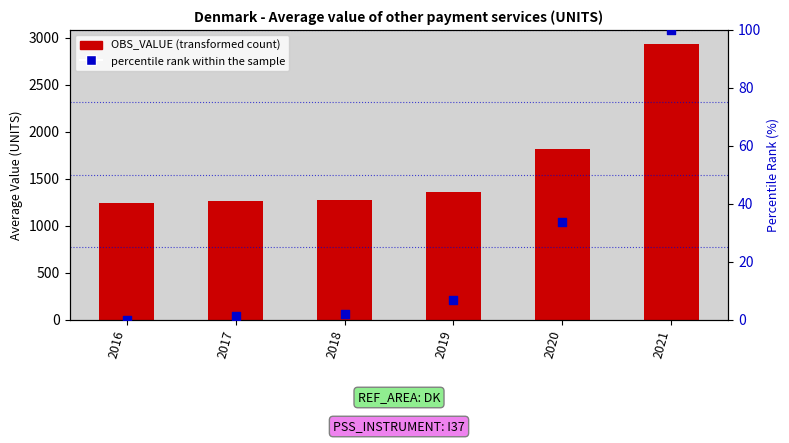

At how many categories does at least one series exceed 1739?

2